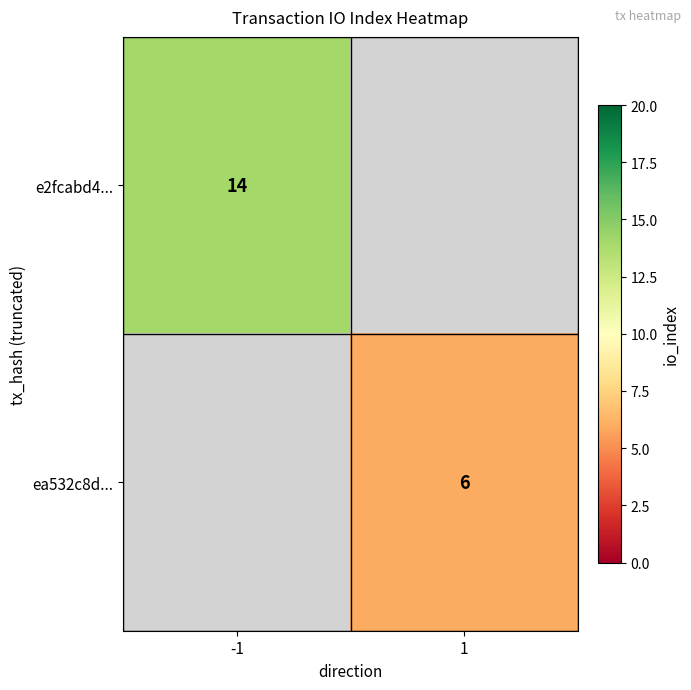

Count the number of categories in the chart.

2